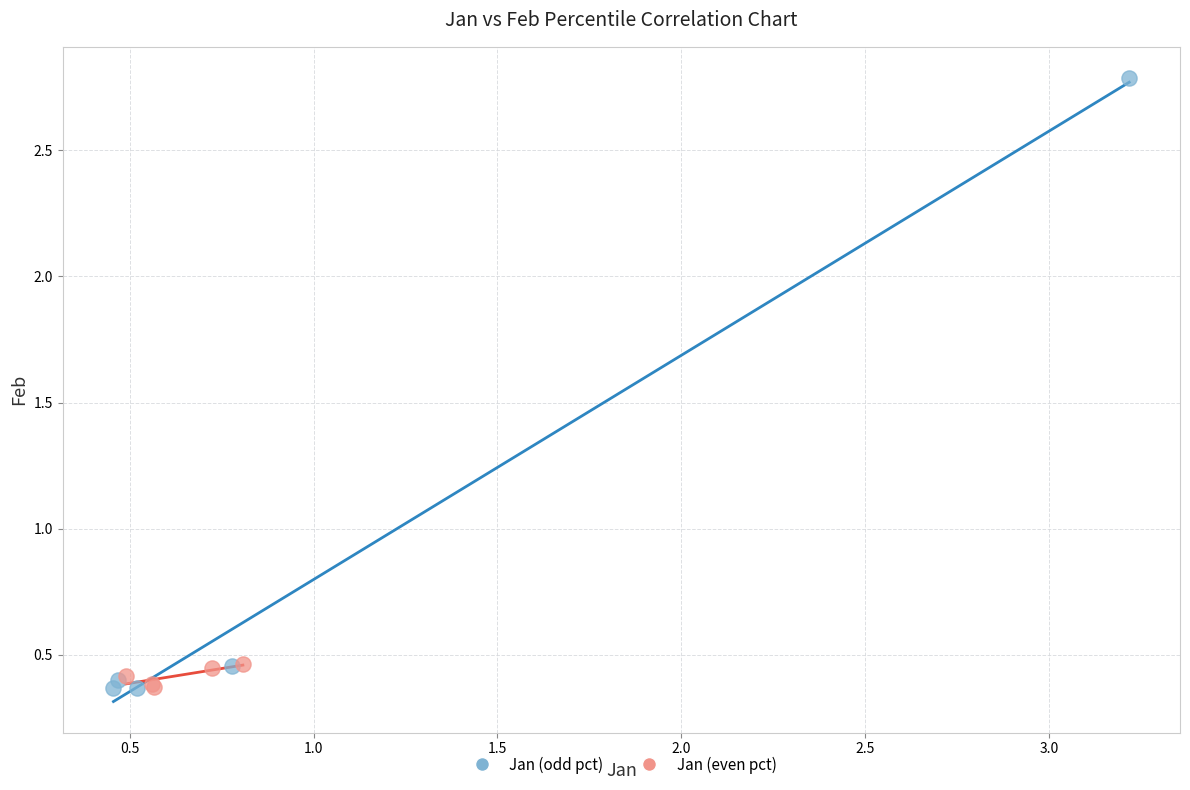

Which series contains the highest Y value?

Jan (odd pct)